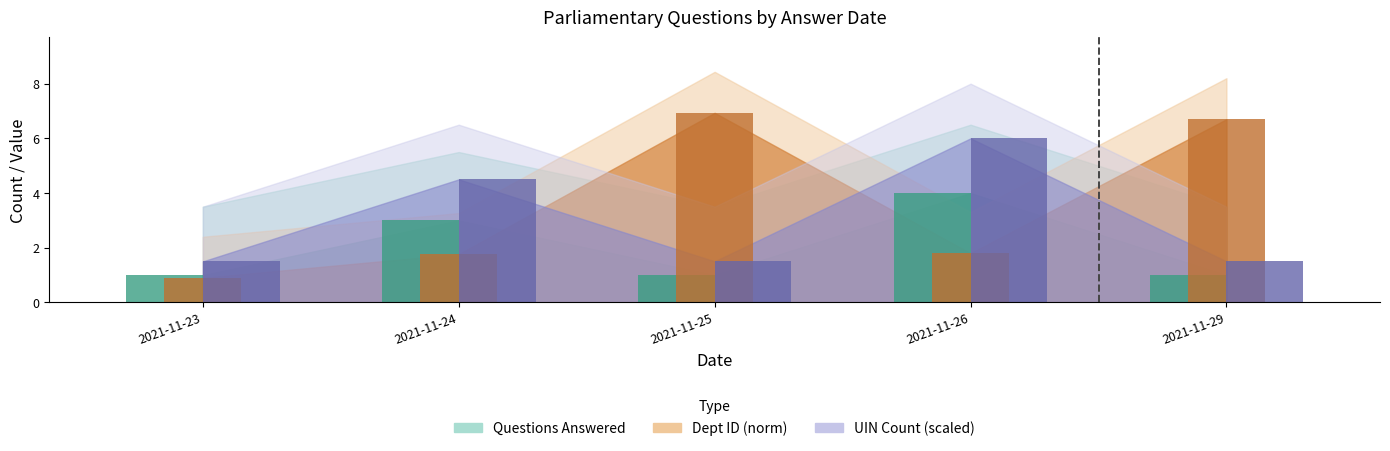

How many groups of bars are there?

5